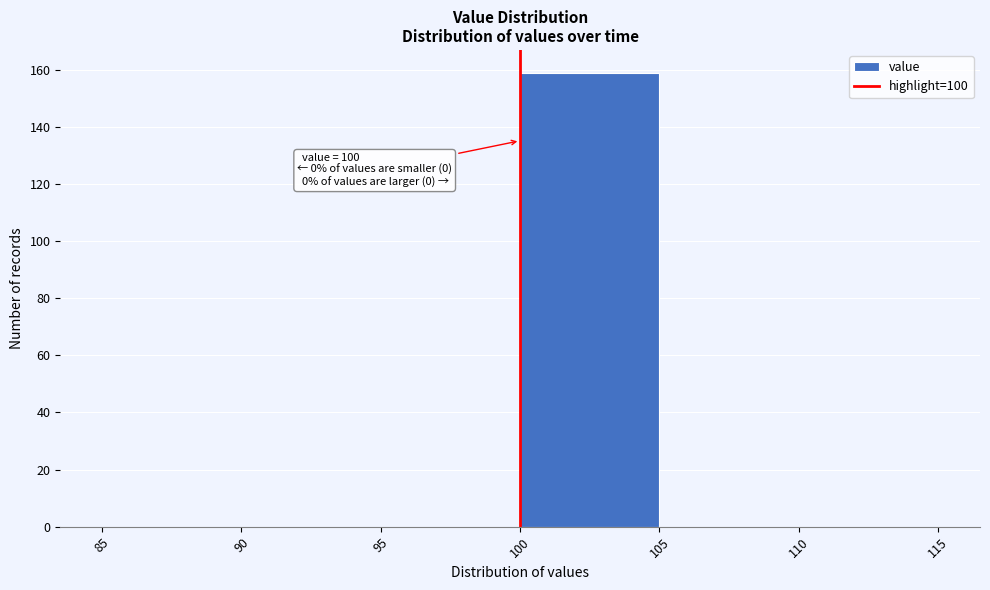

Which range on the x-axis has the tallest bar?

100 to 105